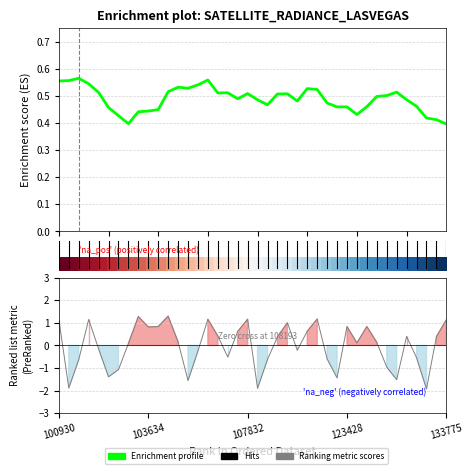

True or false: Enrichment profile has a value of 0.7 at 10.

False